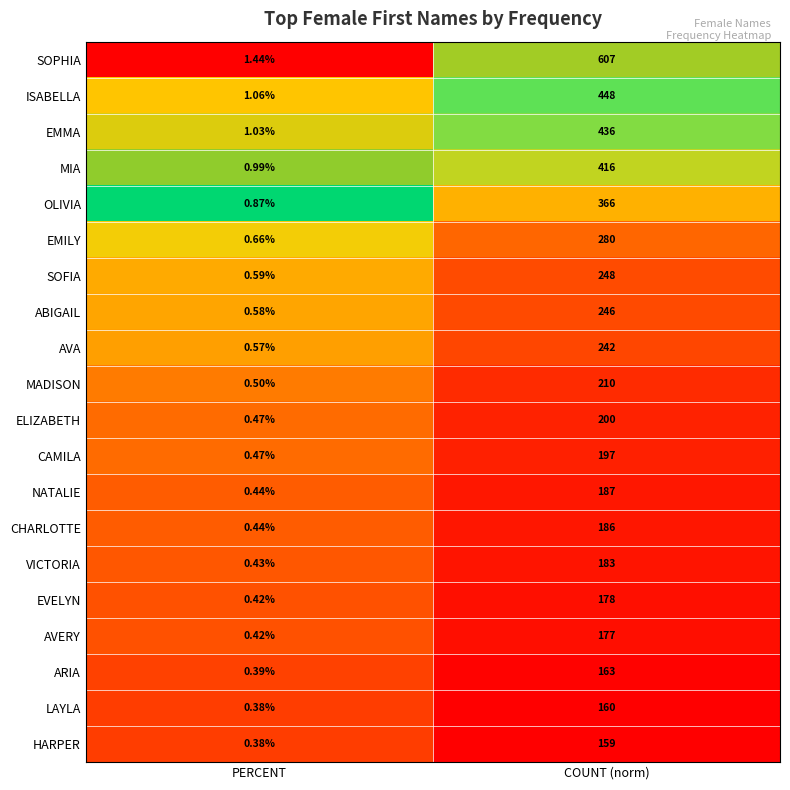

Rank the categories by EMILY value from lowest to highest.

PERCENT, COUNT (norm)